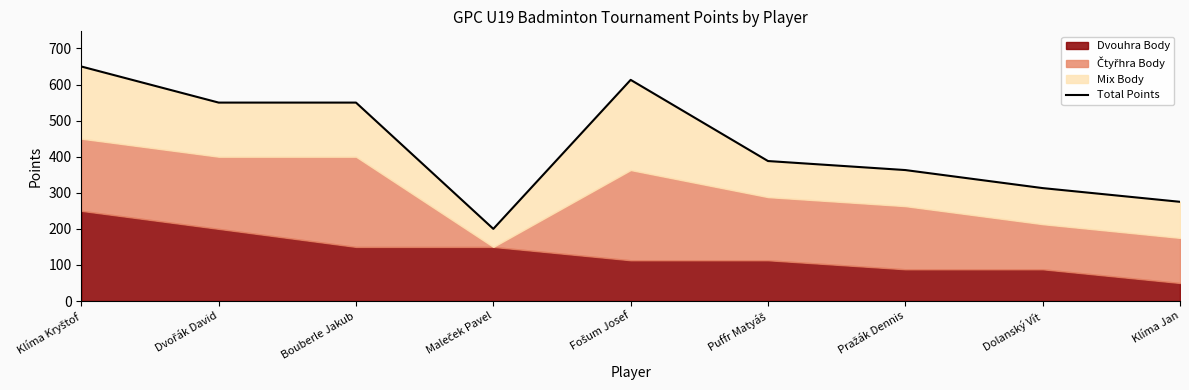

What is the change in value from Puffr Matyáš to Klíma Jan?

-113